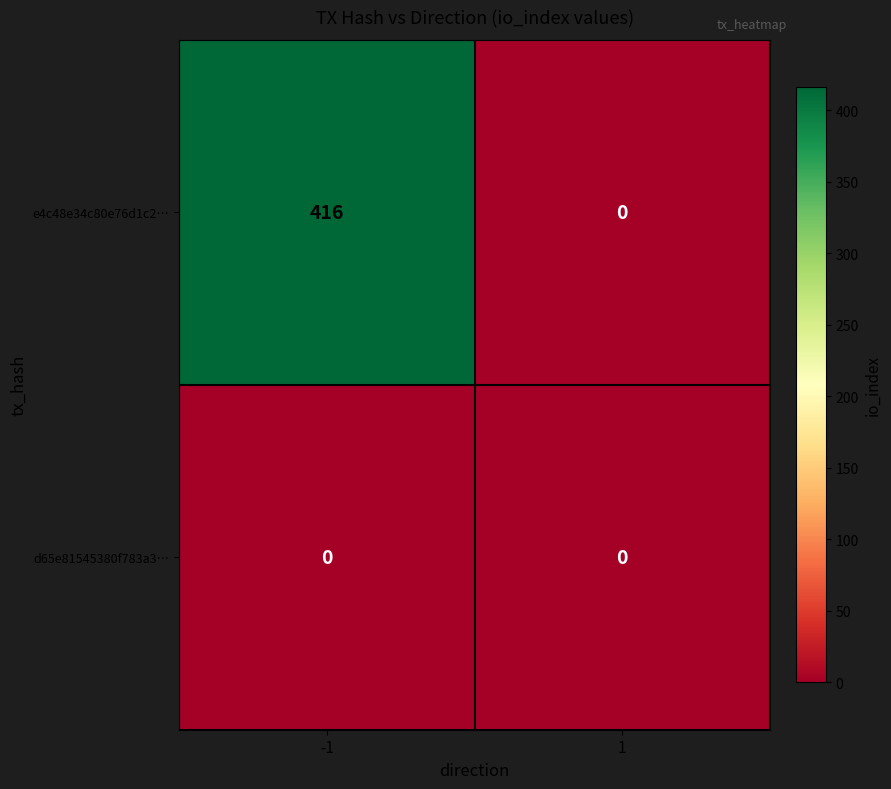

Is the value of d65e81545380f783a3… at 1 greater than the value of e4c48e34c80e76d1c2… at -1?

No